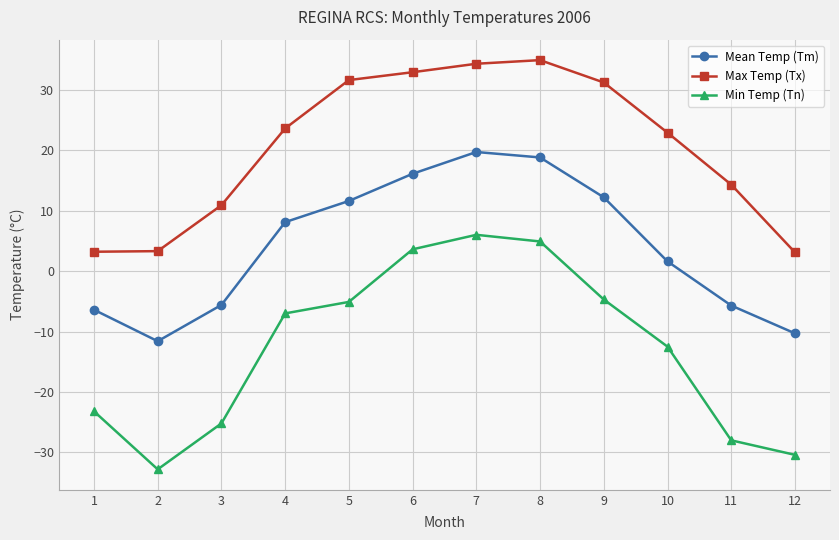

Which category has the highest value in the Max Temp (Tx) series?

8